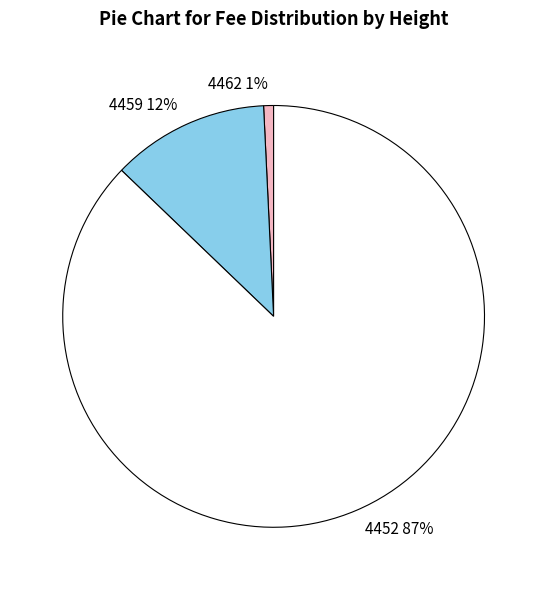

To the nearest percent, what percentage of the pie is 4462?

1%